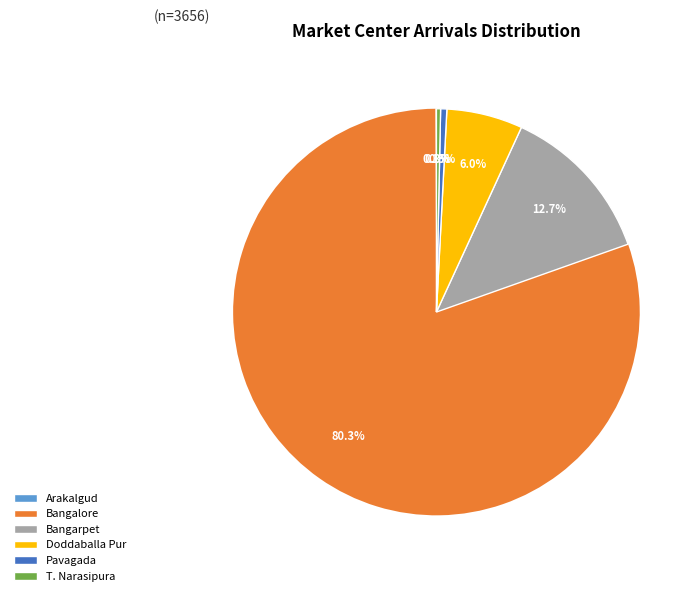

To the nearest percent, what percentage of the pie is Bangalore?

80%